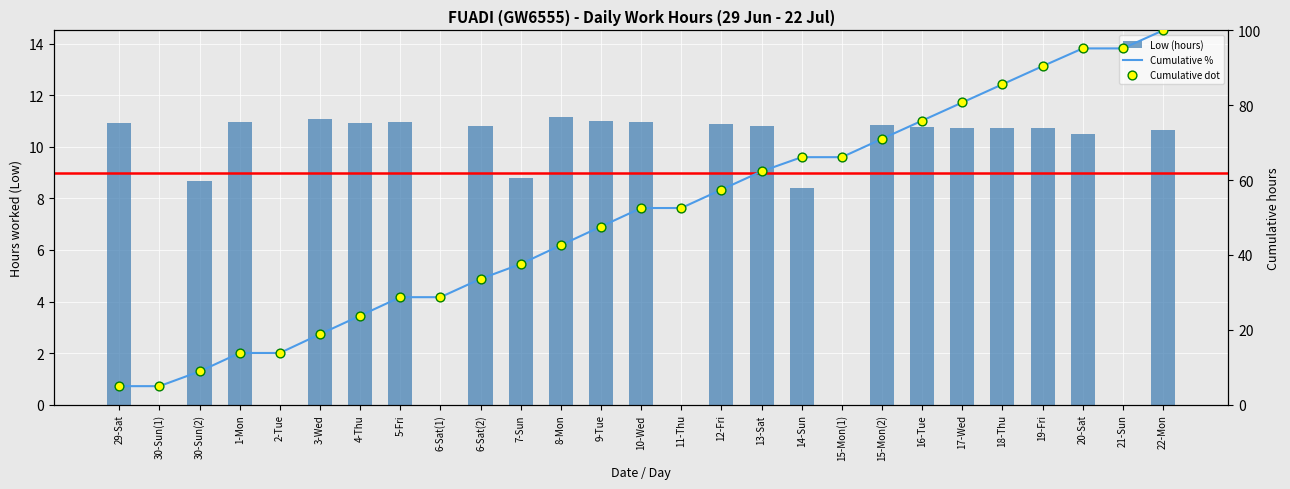

Which series has the largest total across all categories?

Cumulative %